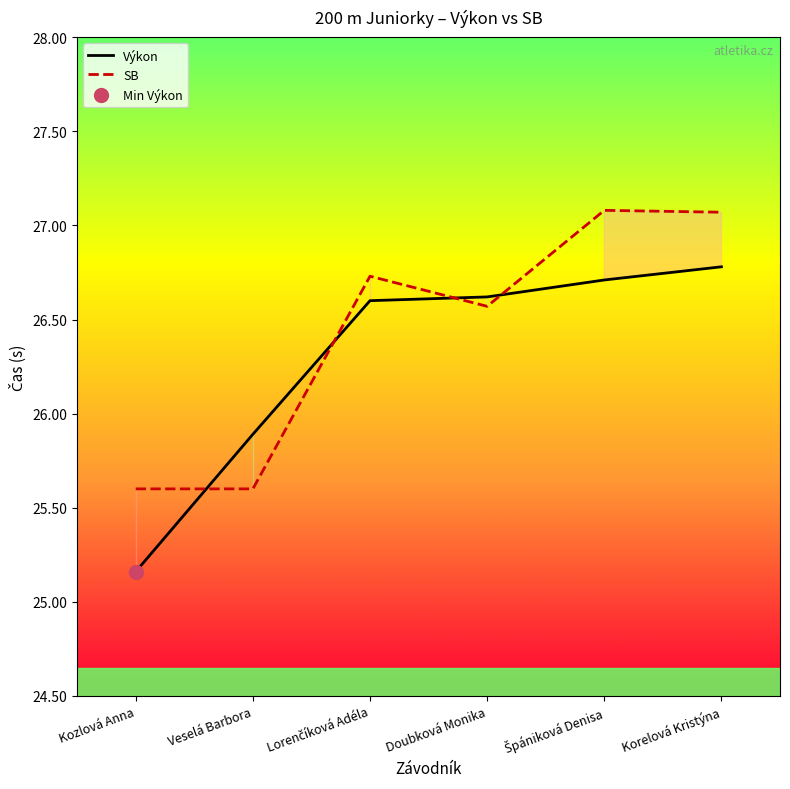

Which series changed the most between Kozlová Anna and Korelová Kristýna?

Výkon